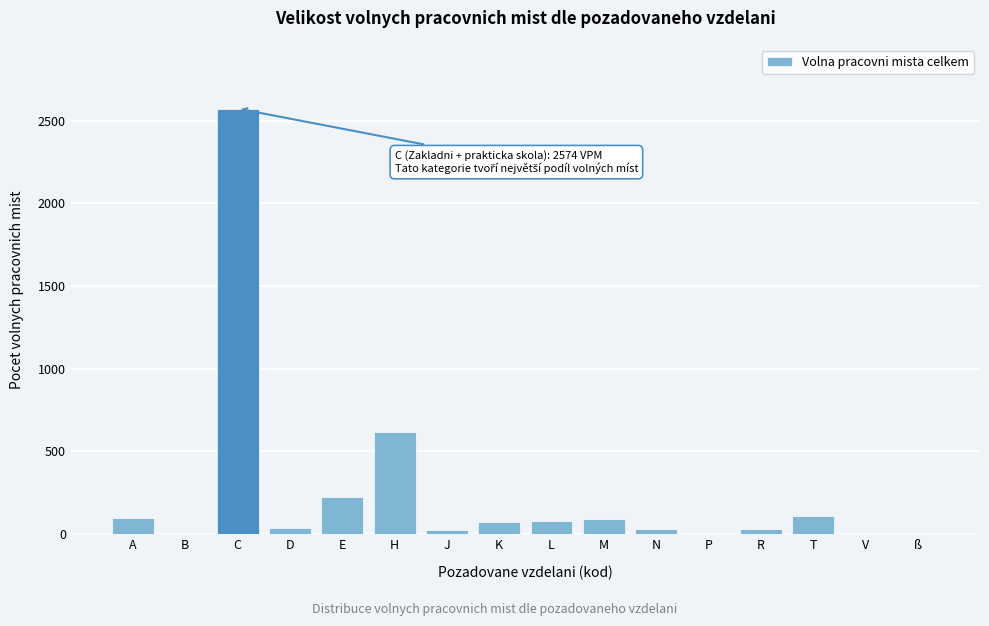

At which category does the chart reach its peak across all series?

C